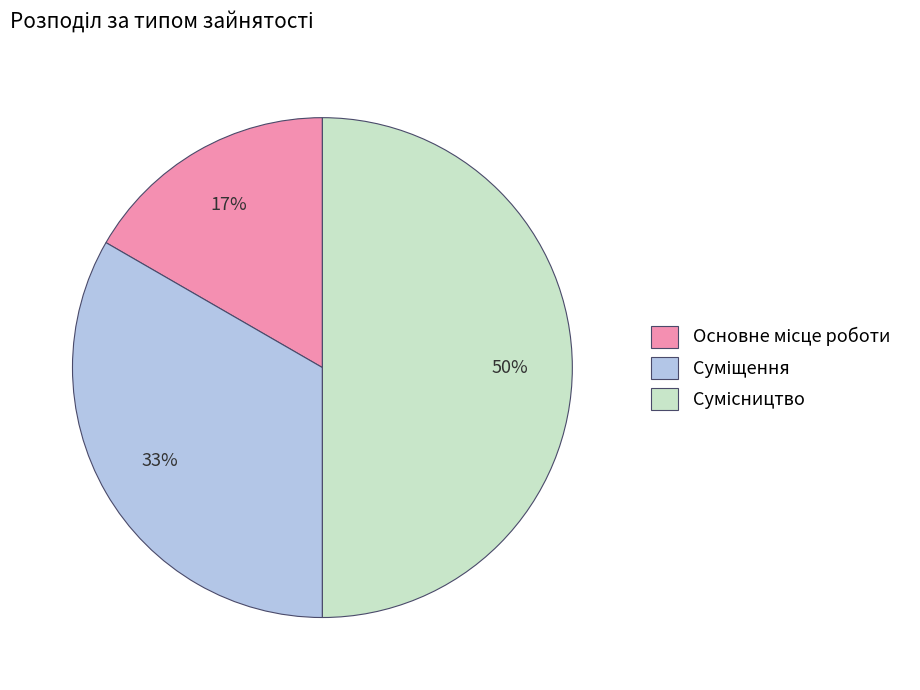

To the nearest percent, what is the difference between the largest and smallest slice percentages?

33%